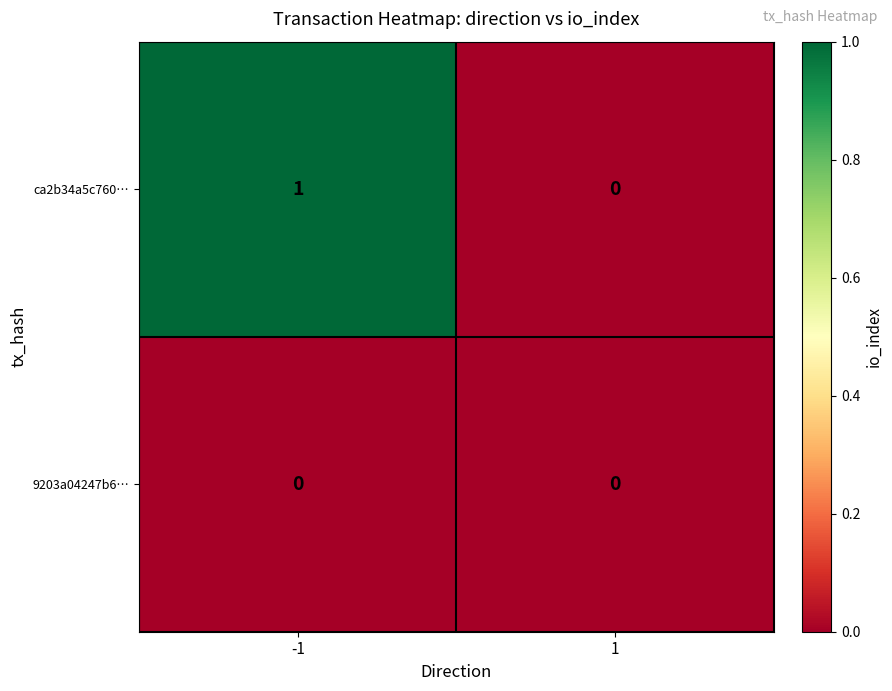

Which series has the largest total across all categories?

ca2b34a5c760…